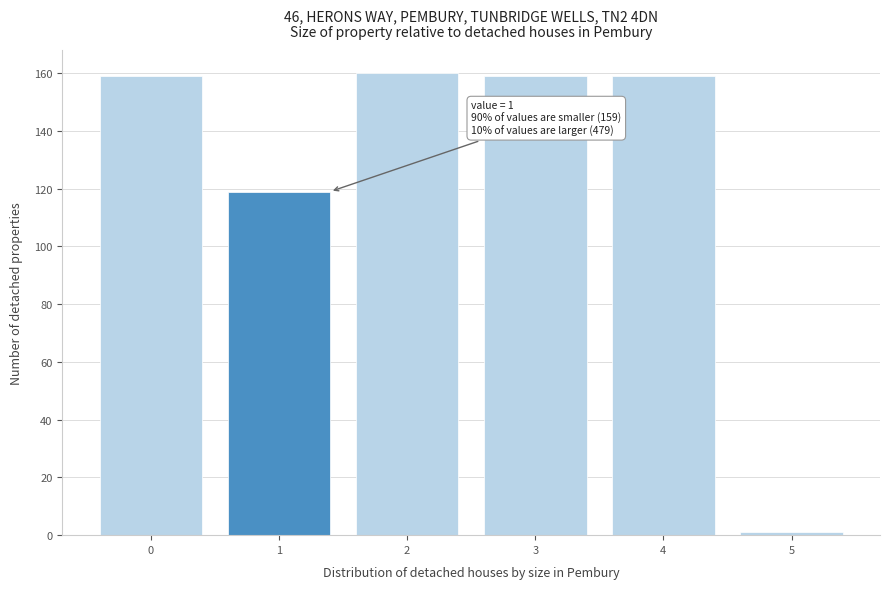

Reading left to right, extract all data points from this chart.

0=159	1=119	2=160	3=159	4=159	5=1